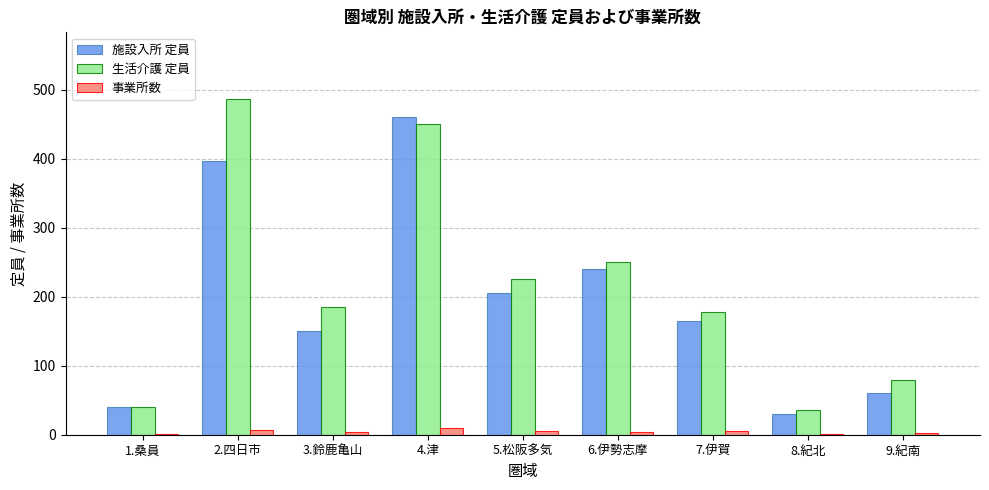

Where is 生活介護 定員 nearest to the value 261?

6.伊勢志摩